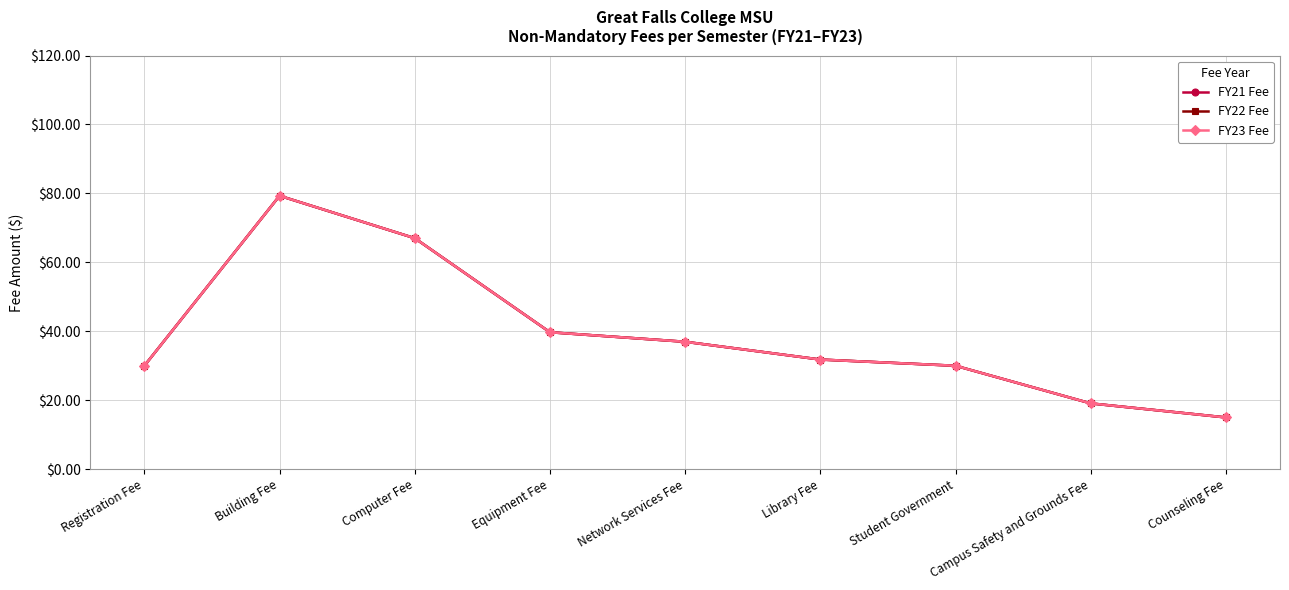

True or false: FY23 Fee and FY22 Fee intersect in this chart.

False